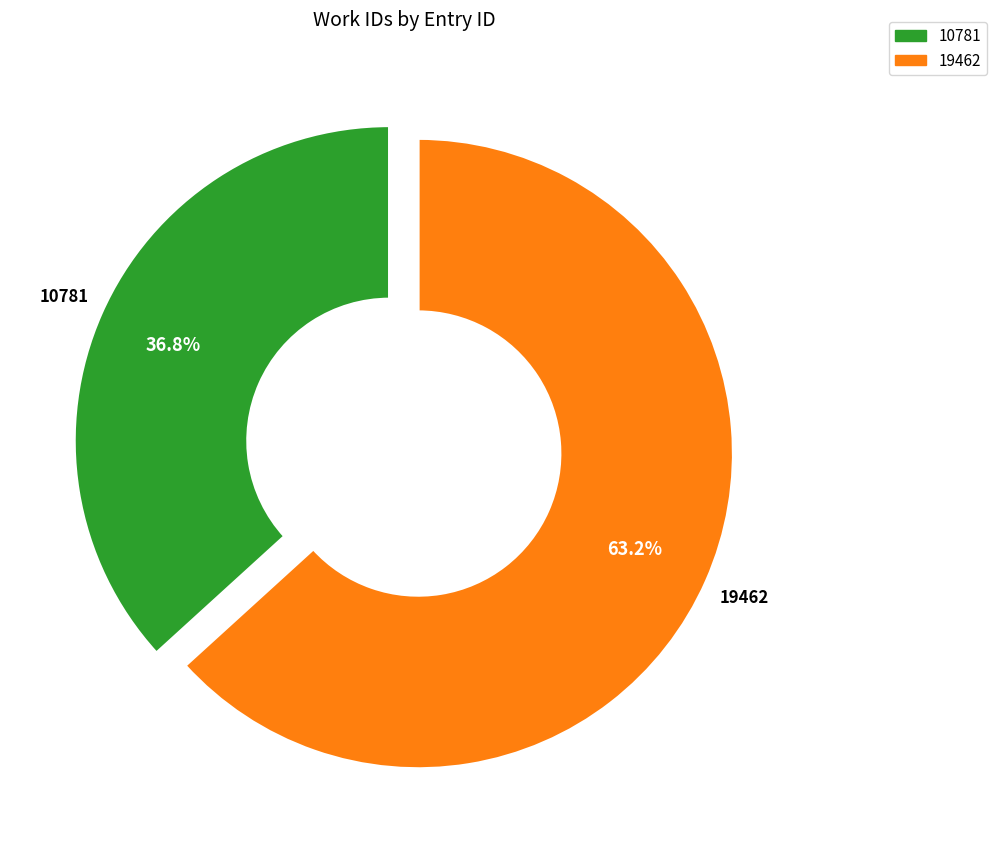

Do 10781 and 19462 together represent more than half of the pie?

Yes